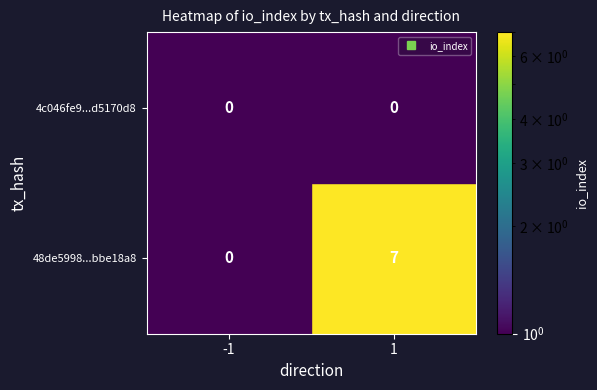

What is the difference between the 48de5998...bbe18a8 values at -1 and 1?

7